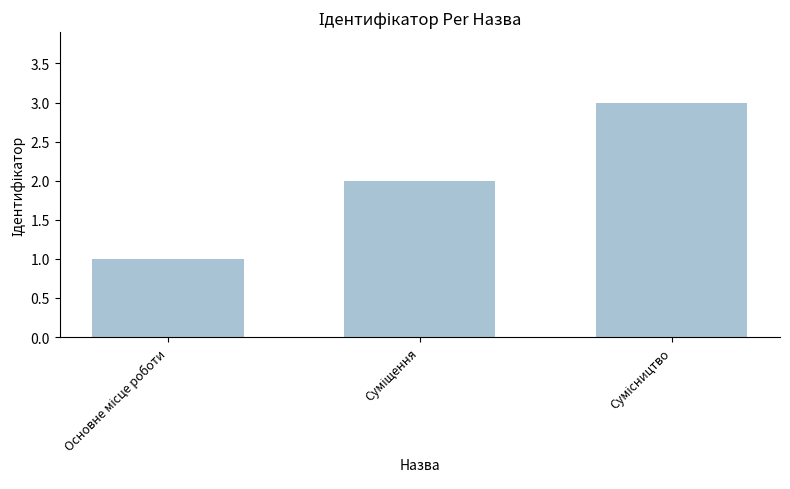

What is the sum of all values?

6